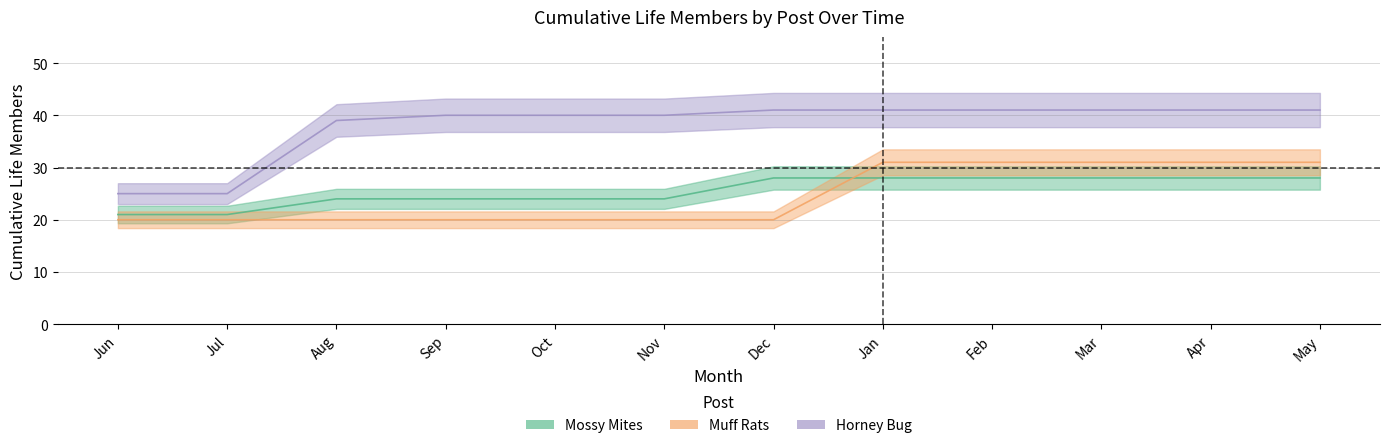

What is the average value of the Mossy Mites series?

26